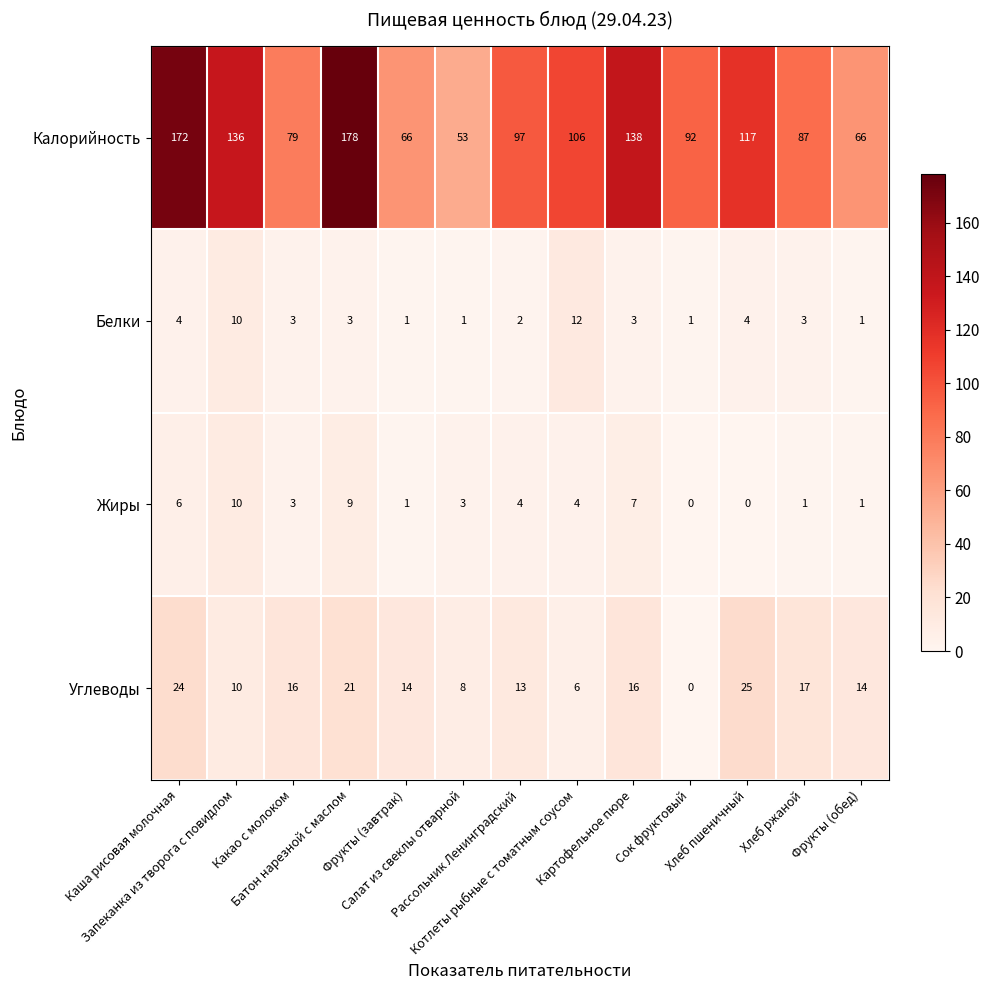

Which series has the widest spread of values?

Калорийность